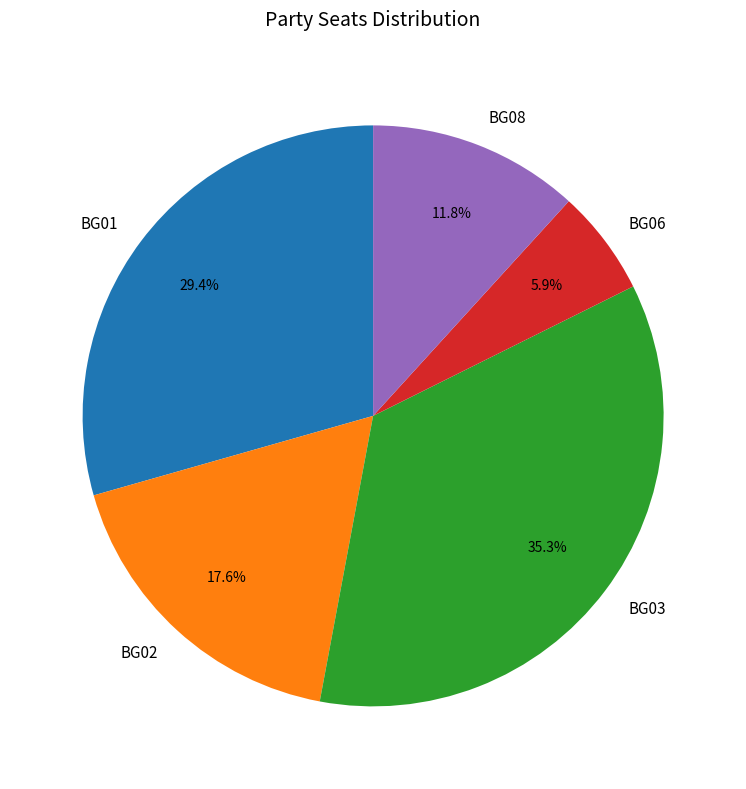

Does BG06 account for over 50% of the chart?

No